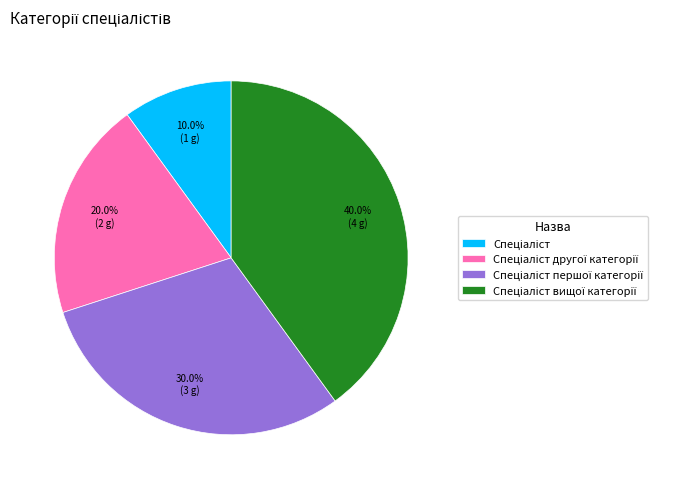

Is there any slice that represents more than half of the pie?

No